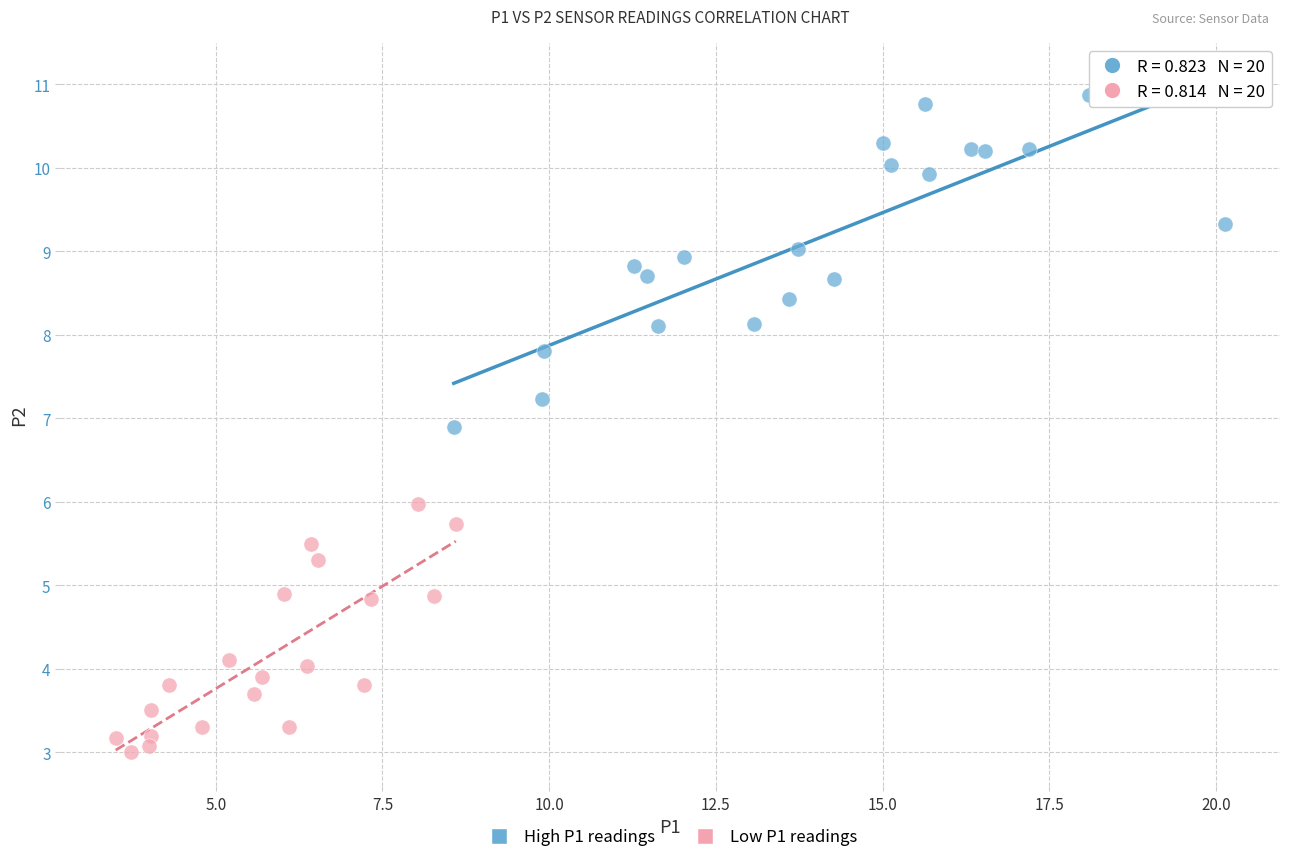

Which series reaches the minimum Y coordinate?

Low P1 readings